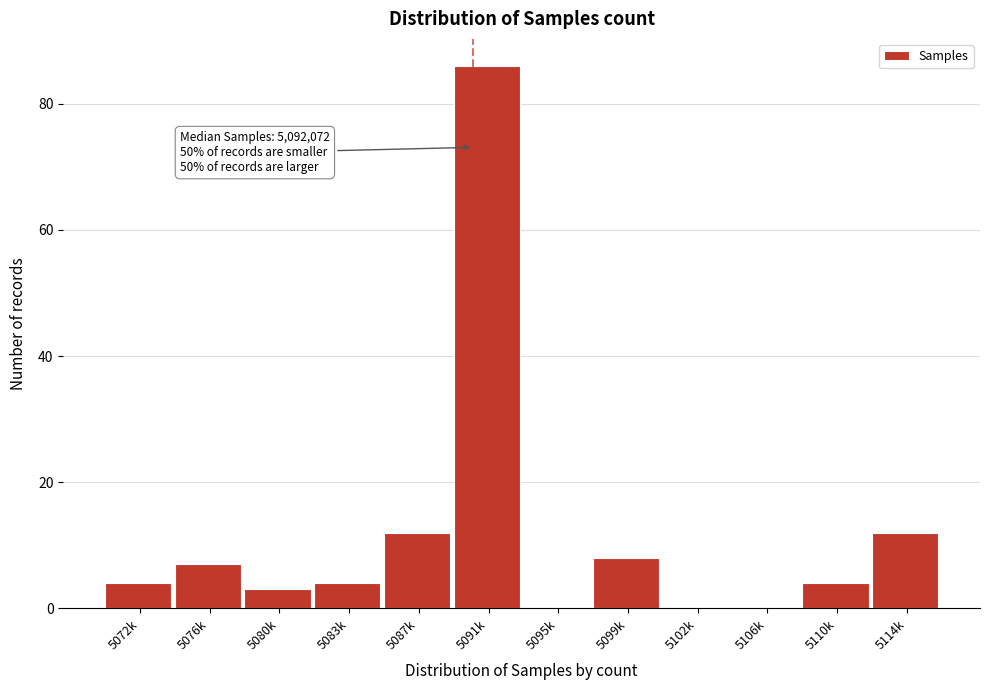

Reading left to right, what are all the values shown in this chart?

5072k=4	5076k=7	5080k=3	5083k=4	5087k=12	5091k=86	5095k=0	5099k=8	5102k=0	5106k=0	5110k=4	5114k=12